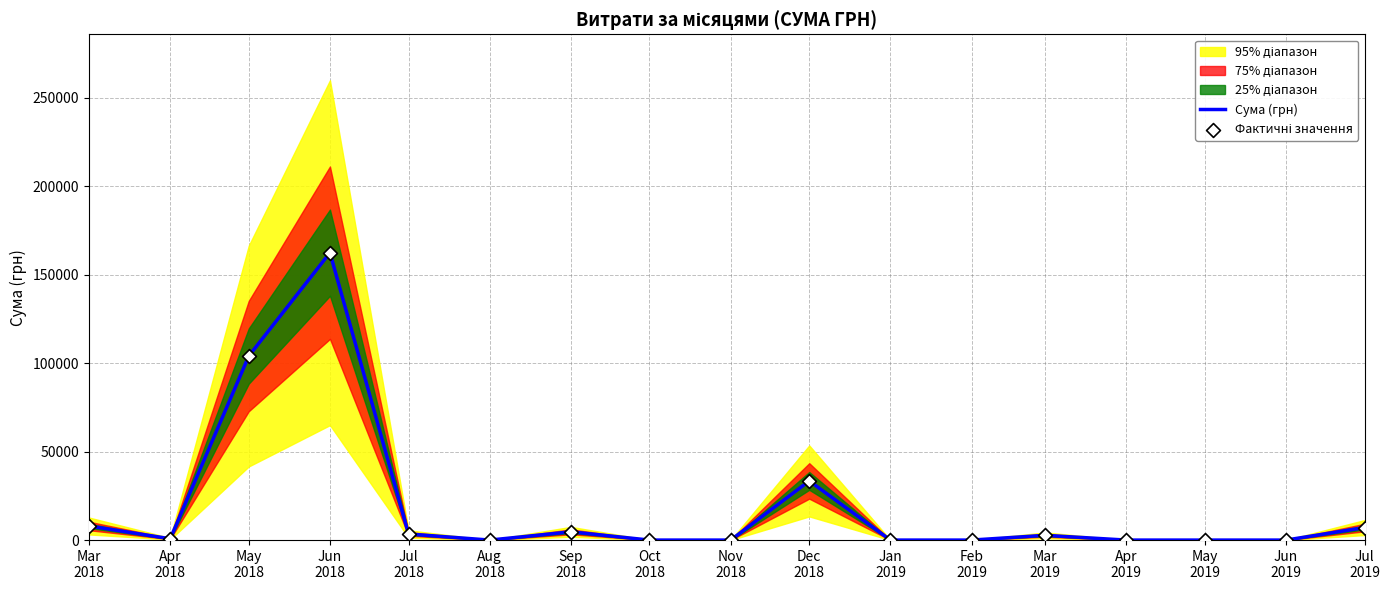

Which series has the largest total across all categories?

Сума (грн)